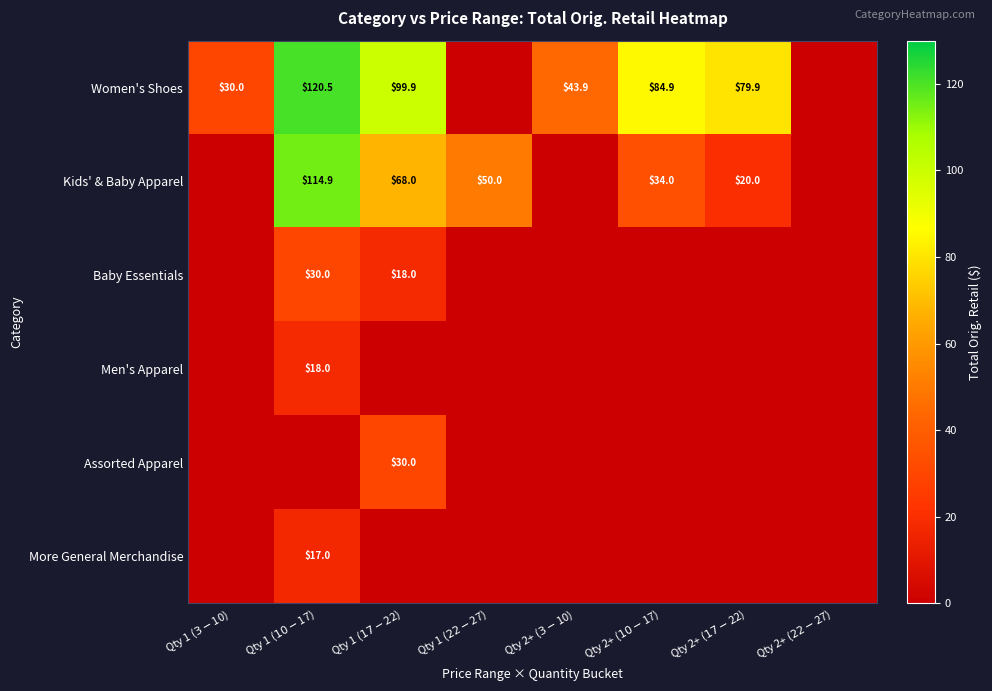

Rank the categories by Assorted Apparel value from lowest to highest.

Qty 1 ($3-$10), Qty 1 ($10-$17), Qty 1 ($22-$27), Qty 2+ ($3-$10), Qty 2+ ($10-$17), Qty 2+ ($17-$22), Qty 2+ ($22-$27), Qty 1 ($17-$22)